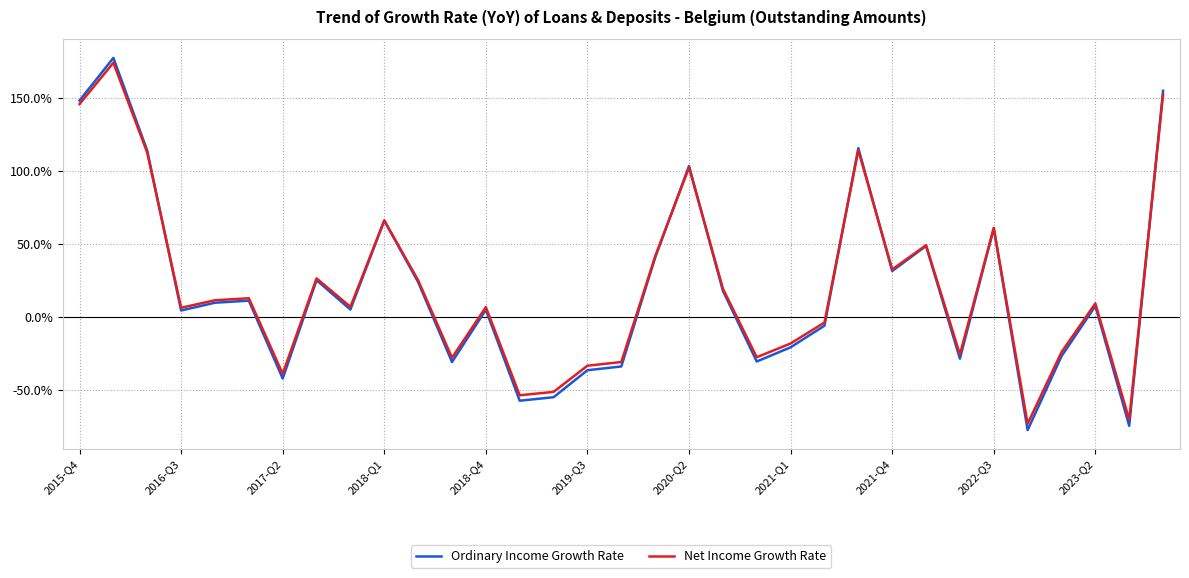

True or false: Ordinary Income Growth Rate has more than 1 points higher than both neighbors.

True